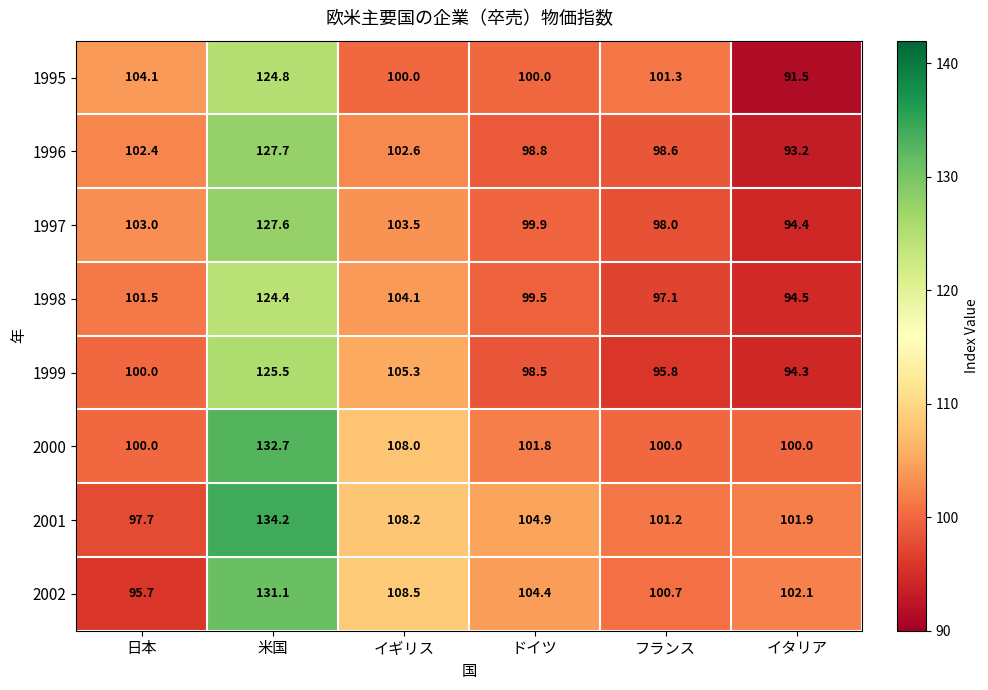

What is the sum of the 2001 values at イギリス and イタリア?

210.1